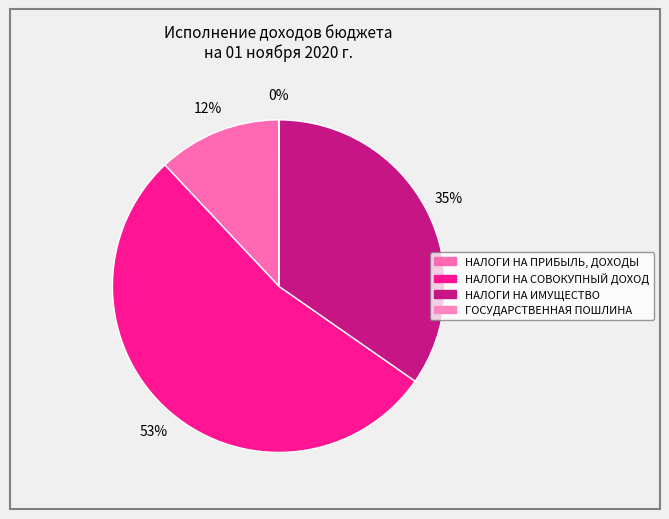

What percentage is NOT represented by НАЛОГИ НА ПРИБЫЛЬ, ДОХОДЫ?

88.0%